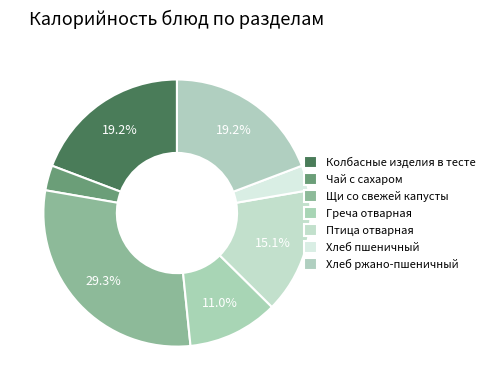

Rank the categories by value from highest to lowest.

Щи со свежей капусты, Колбасные изделия в тесте, Хлеб ржано-пшеничный, Птица отварная, Греча отварная, Чай с сахаром, Хлеб пшеничный